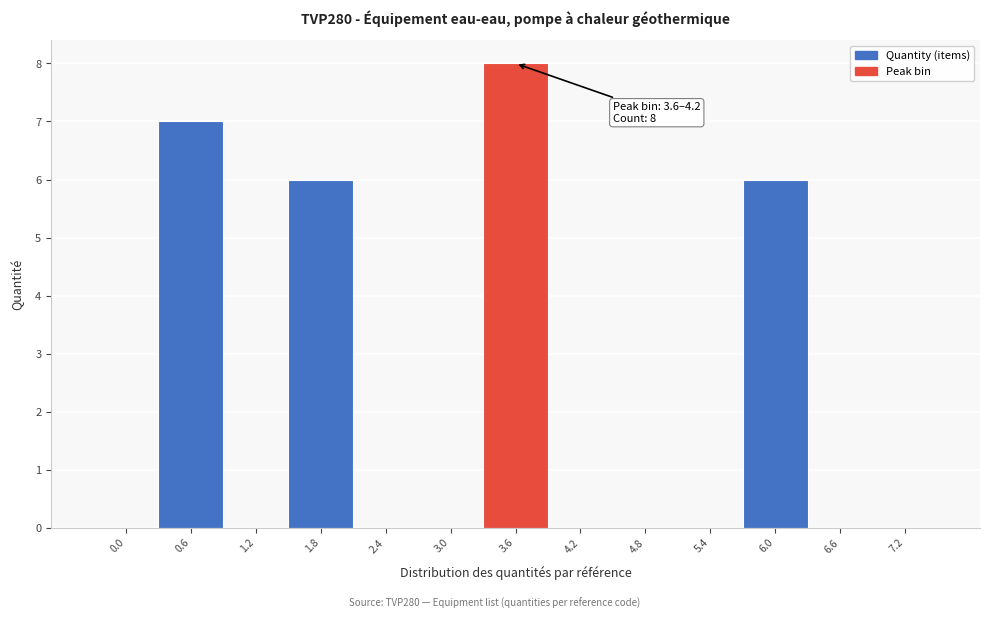

Reading right to left, extract all data points from this chart.

7.2=0	6.6=0	6.0=6	5.4=0	4.8=0	4.2=0	3.6=8	3.0=0	2.4=0	1.8=6	1.2=0	0.6=7	0.0=0